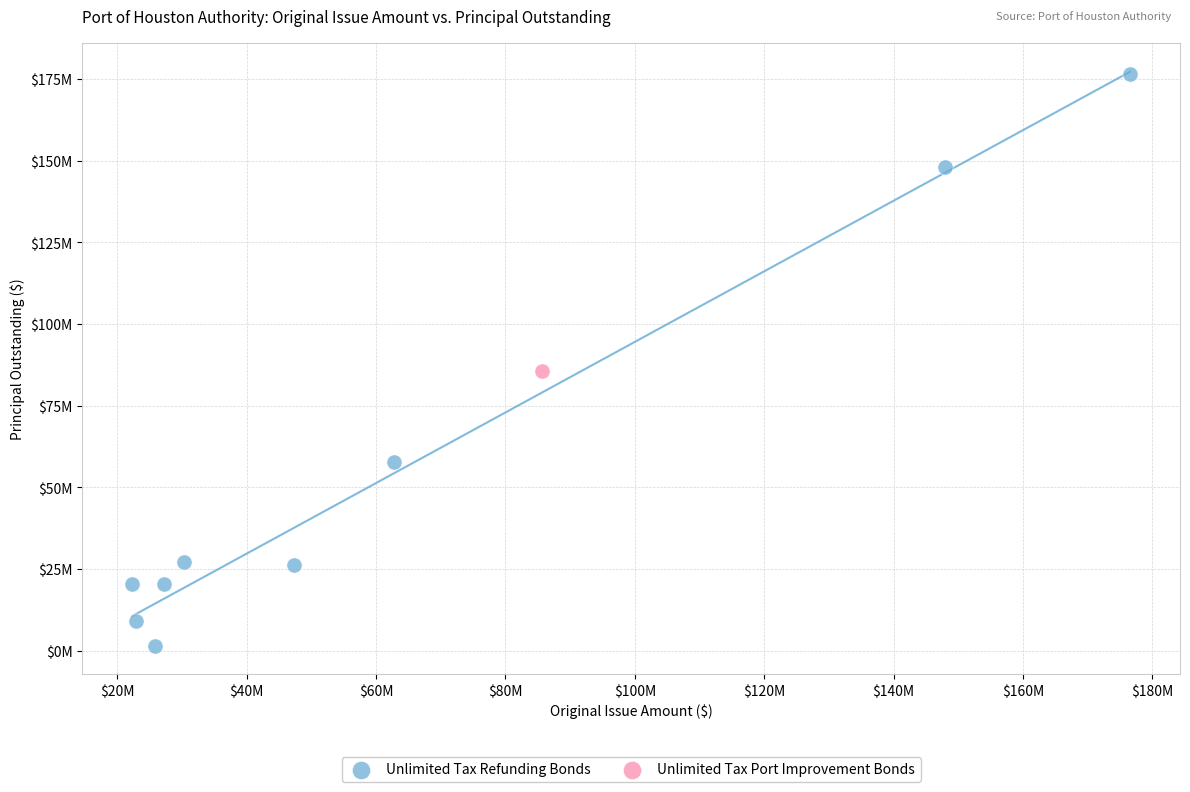

What are all the series names shown in the legend?

Unlimited Tax Refunding Bonds, Unlimited Tax Port Improvement Bonds